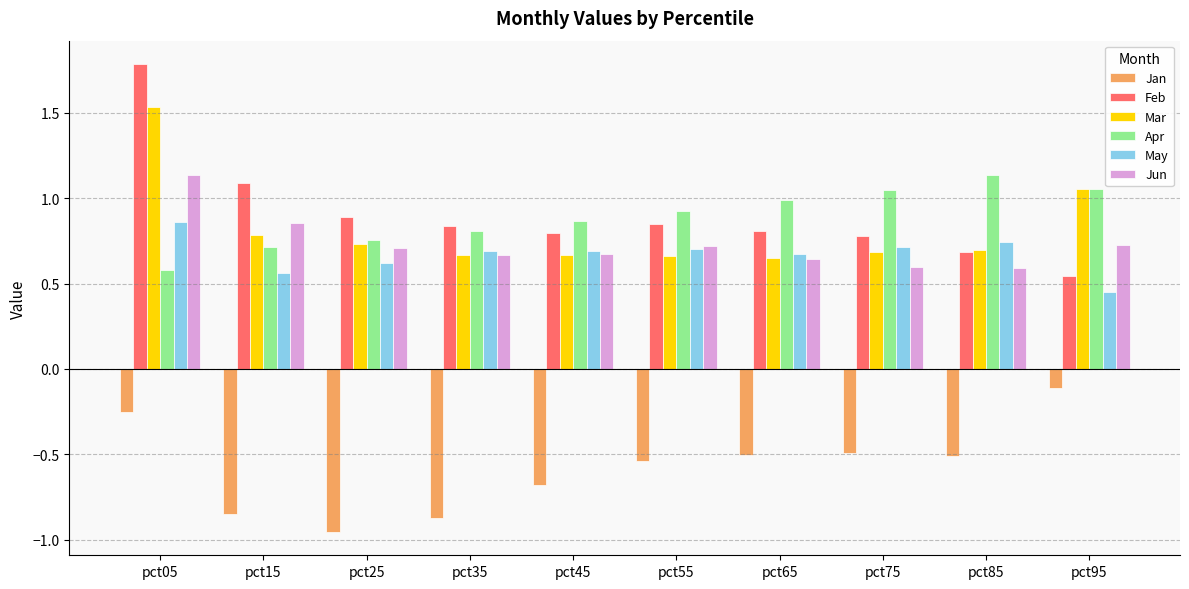

How many data points does each series have?

10